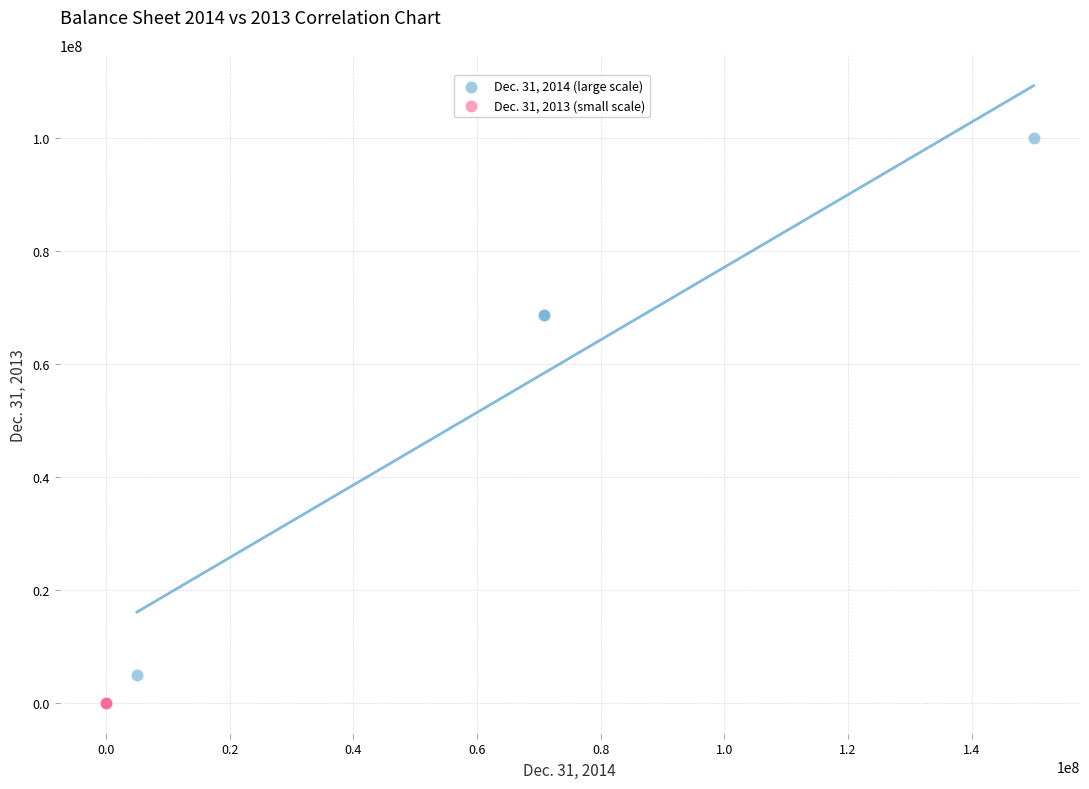

Which series contains the lowest Y value?

Dec. 31, 2013 (small scale)